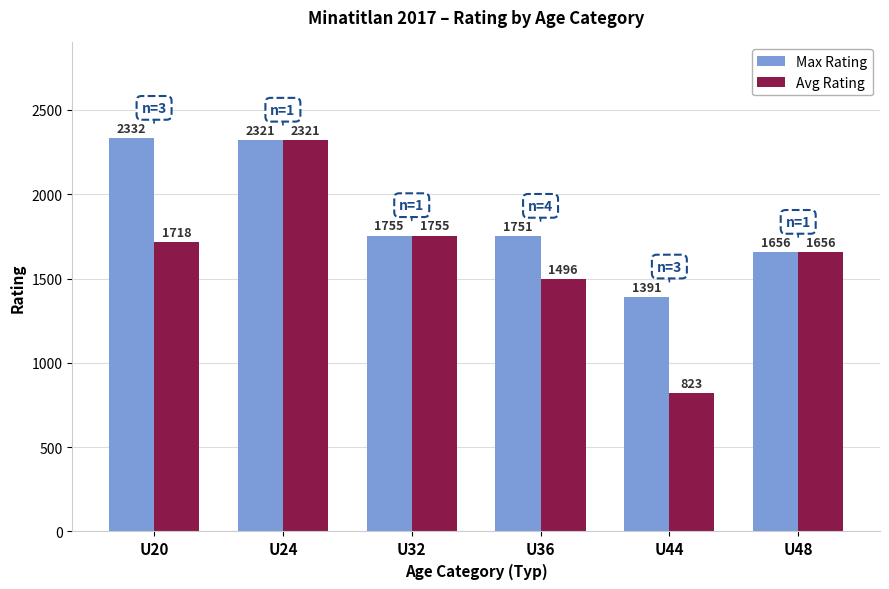

Where does the Avg Rating series first go above 1717?

U20